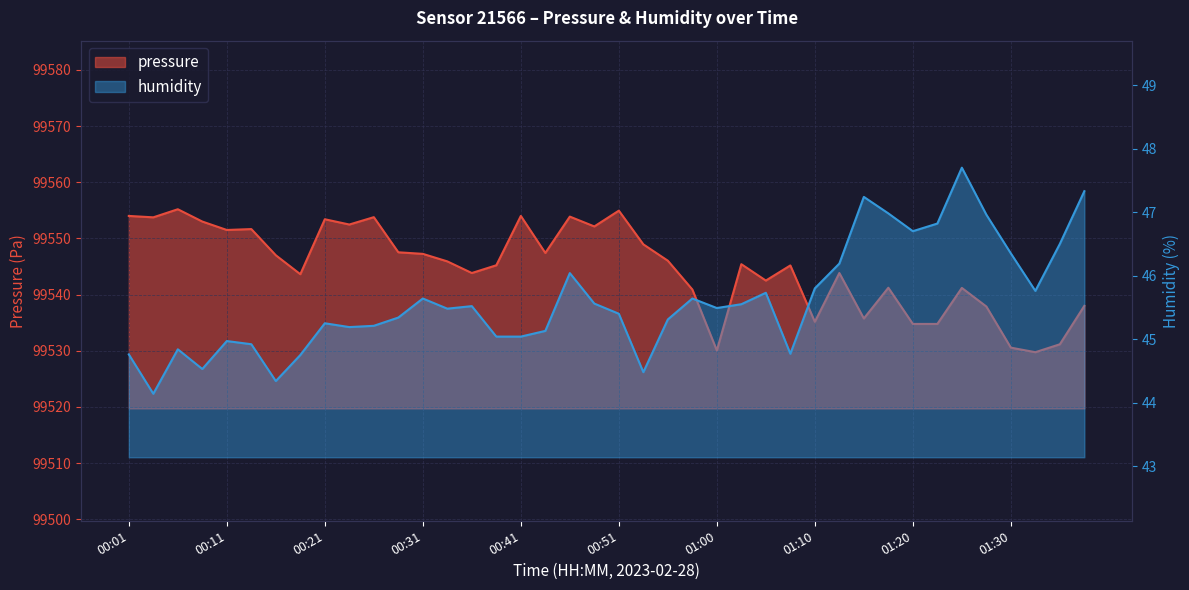

Where is the first local maximum for pressure?

00:06